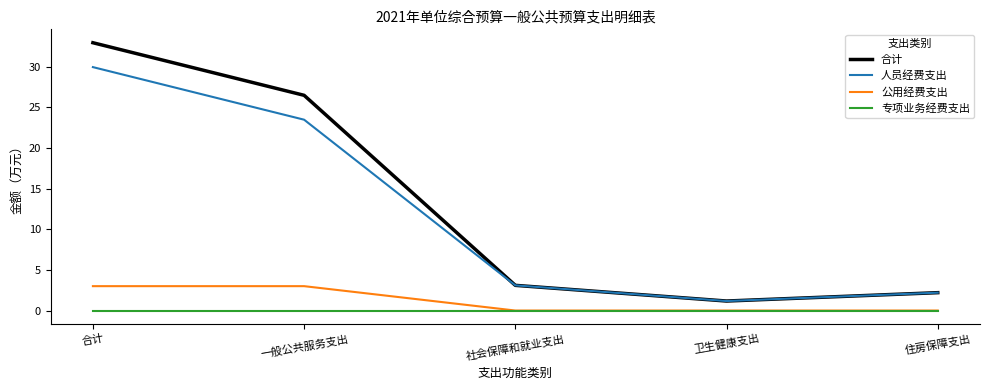

True or false: 合计 and 公用经费支出 cross at least once.

False